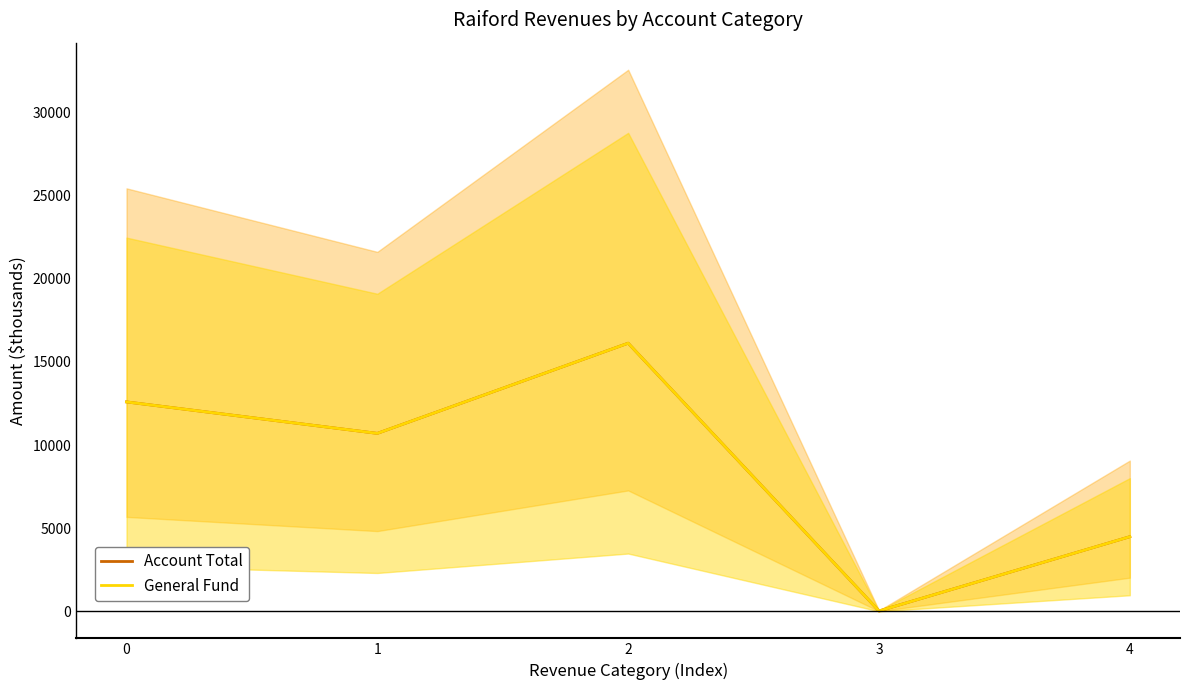

At which category does General Fund reach its first local peak?

2